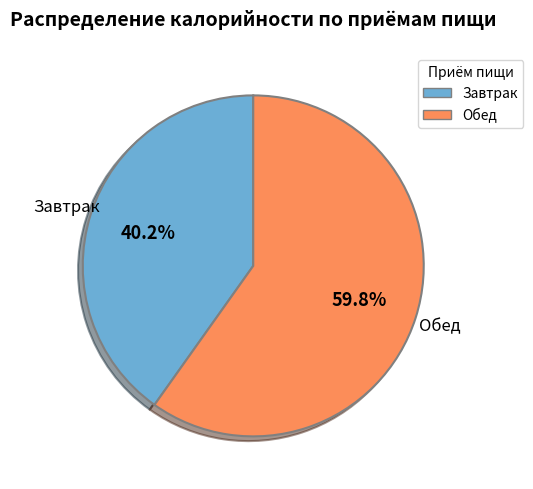

Which slice is the largest?

Обед